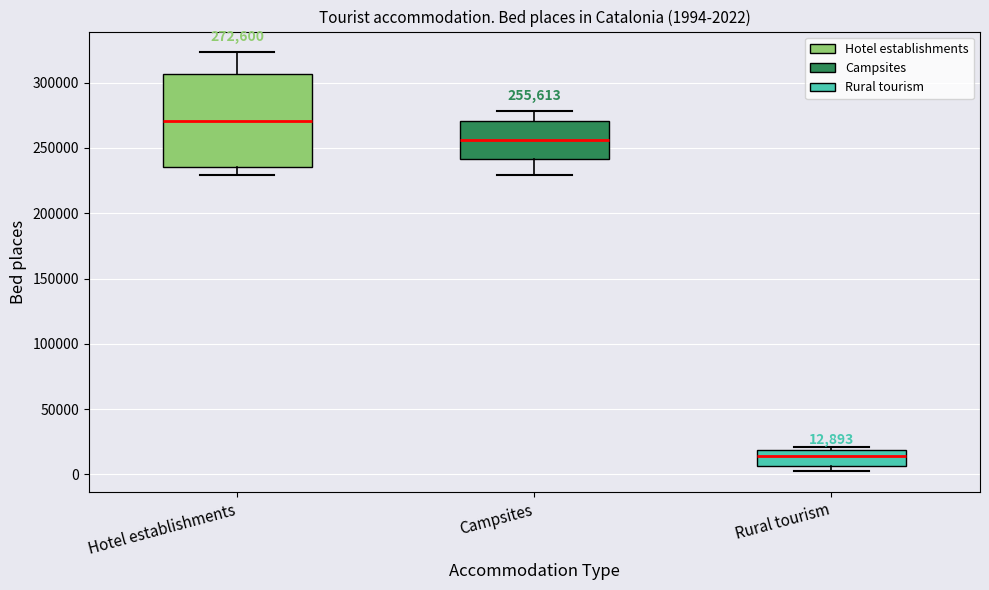

Comparing the boxes themselves (not the whiskers), which one is the tallest?

Hotel establishments